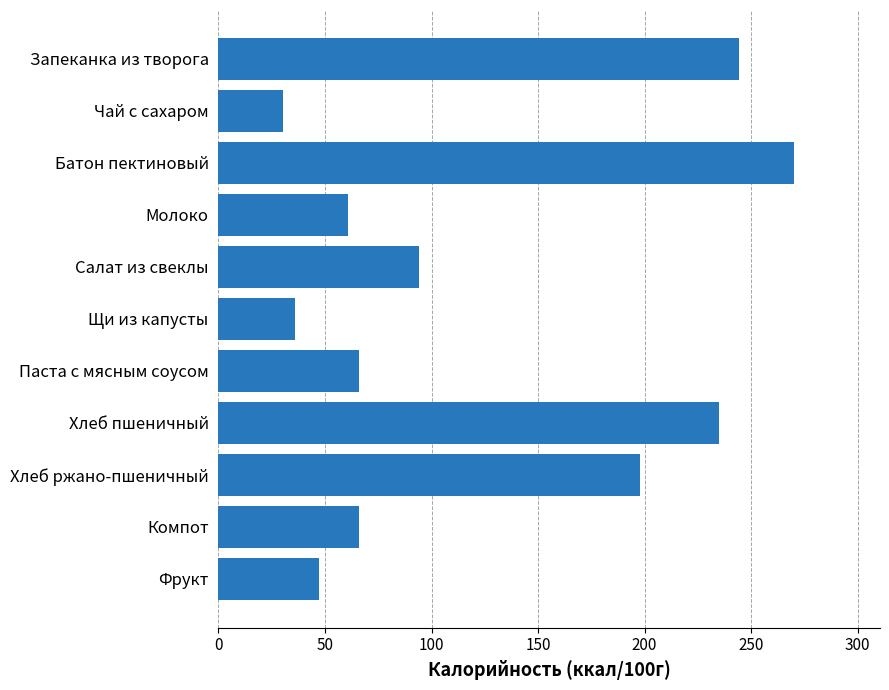

The chart shows a value of 439.6 at Батон пектиновый. True or false?

False